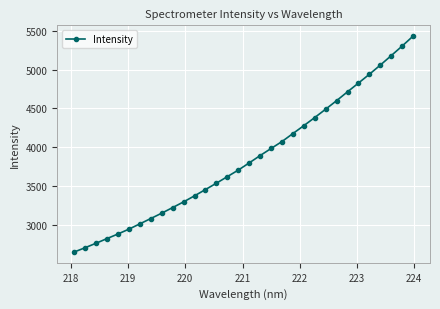

What is the maximum value shown in the chart?

5435.0